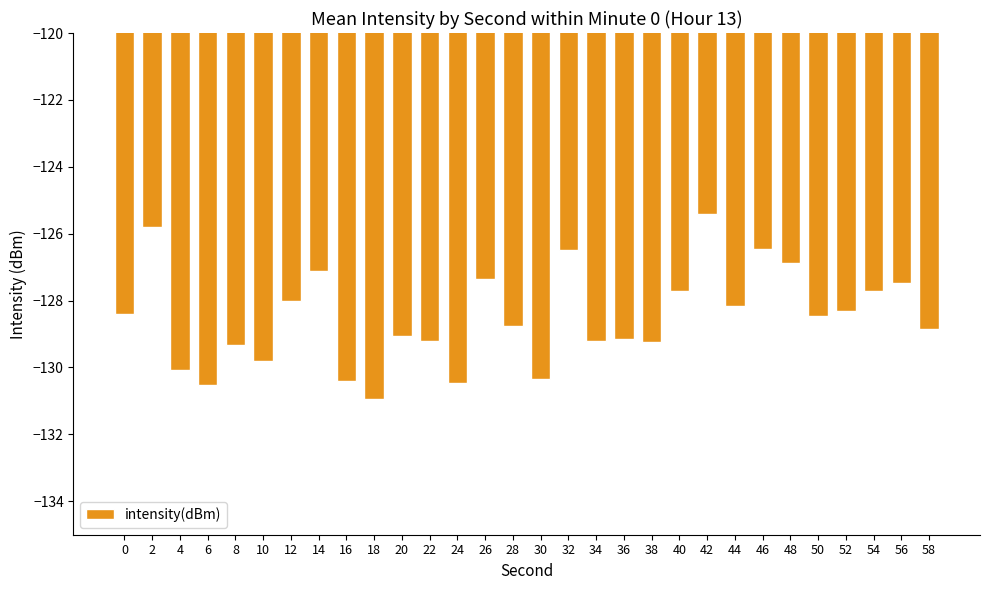

What is the difference between the values at 36 and 58?

0.3